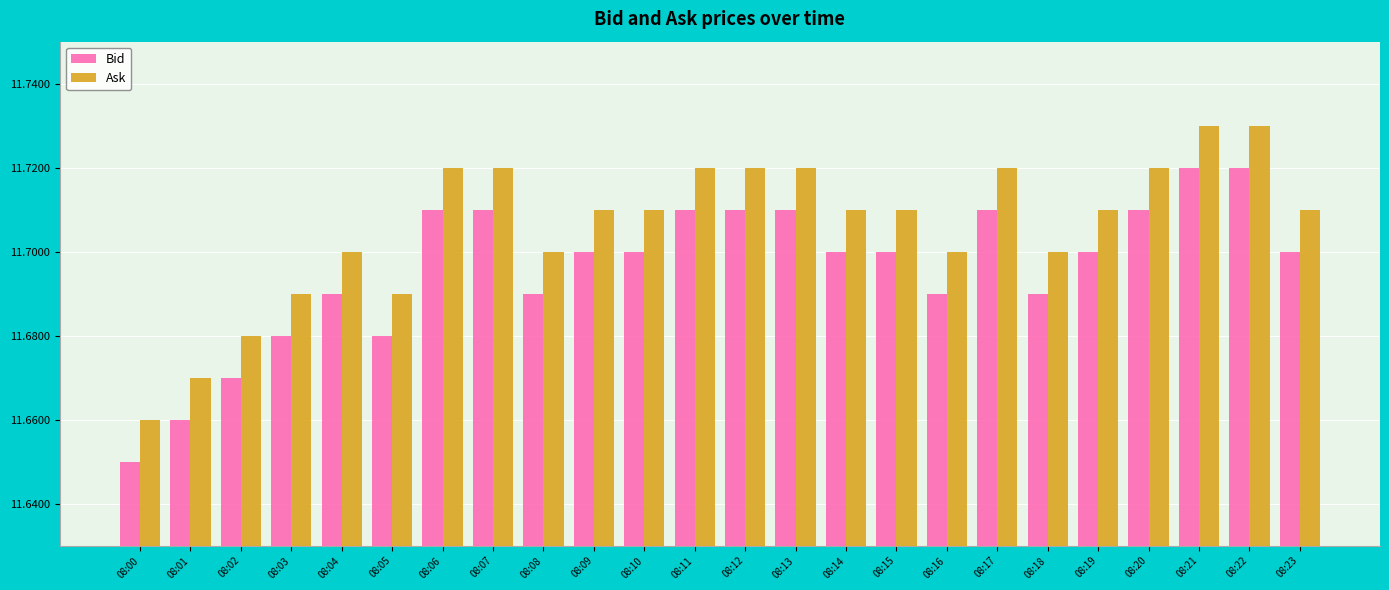

What are all the series names shown in the legend?

Bid, Ask